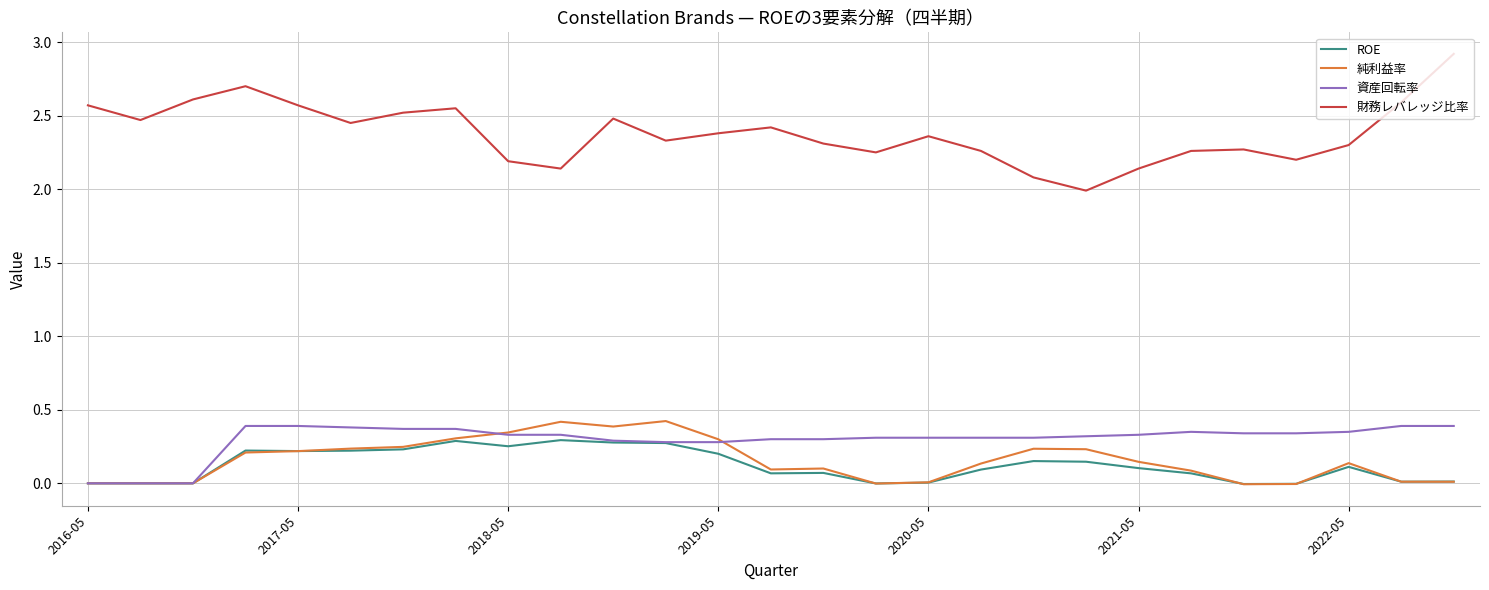

Which series has the largest range (max minus min)?

財務レバレッジ比率